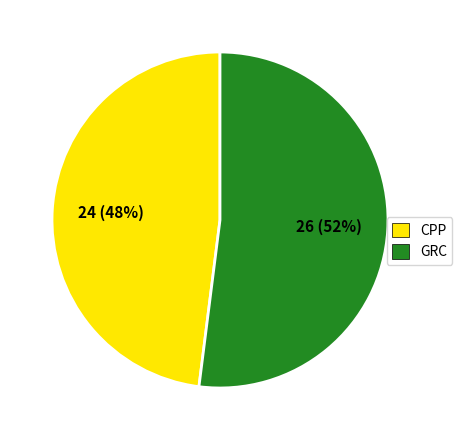

Count the number of slices in the pie.

2